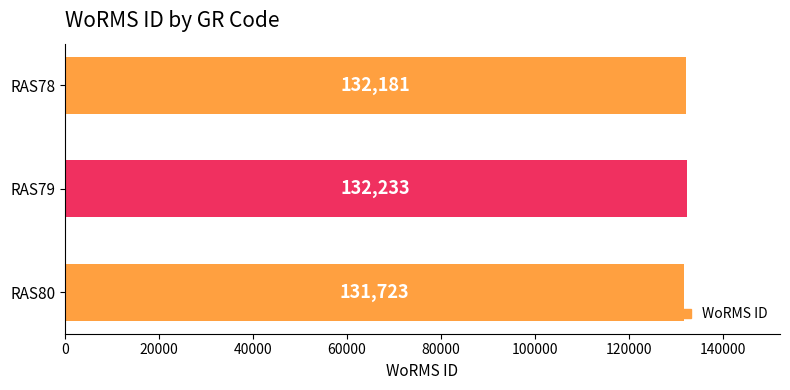

How many values are below 132181?

1